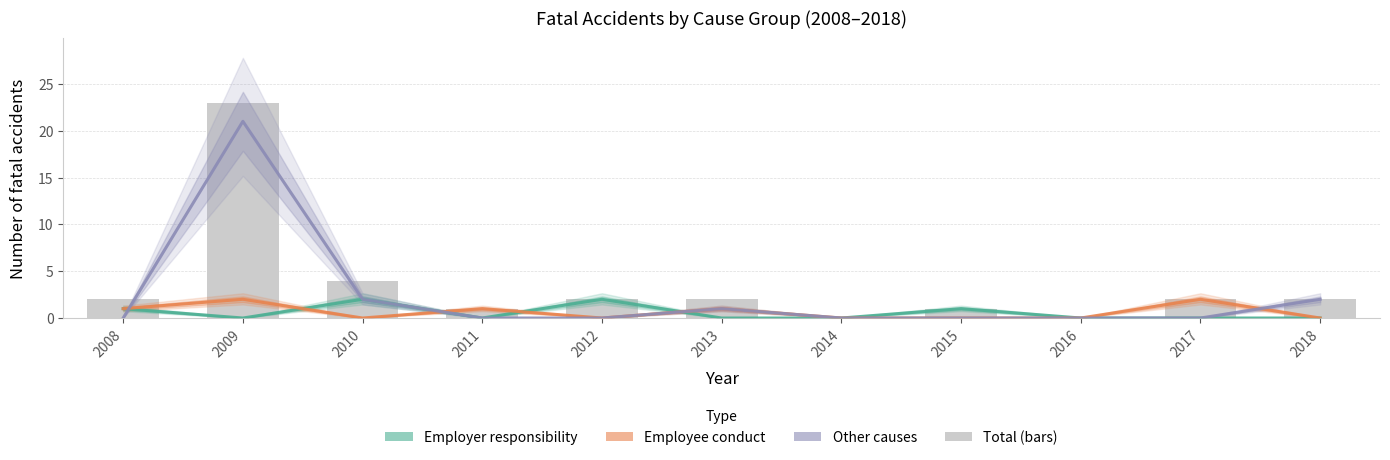

Which series changed the most between 2014 and 2015?

Employer responsibility